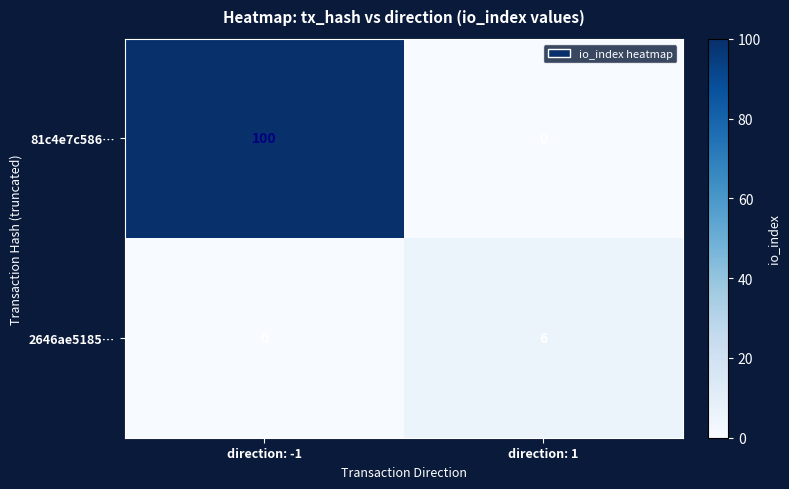

At which category is the sum across all series the highest?

direction: -1